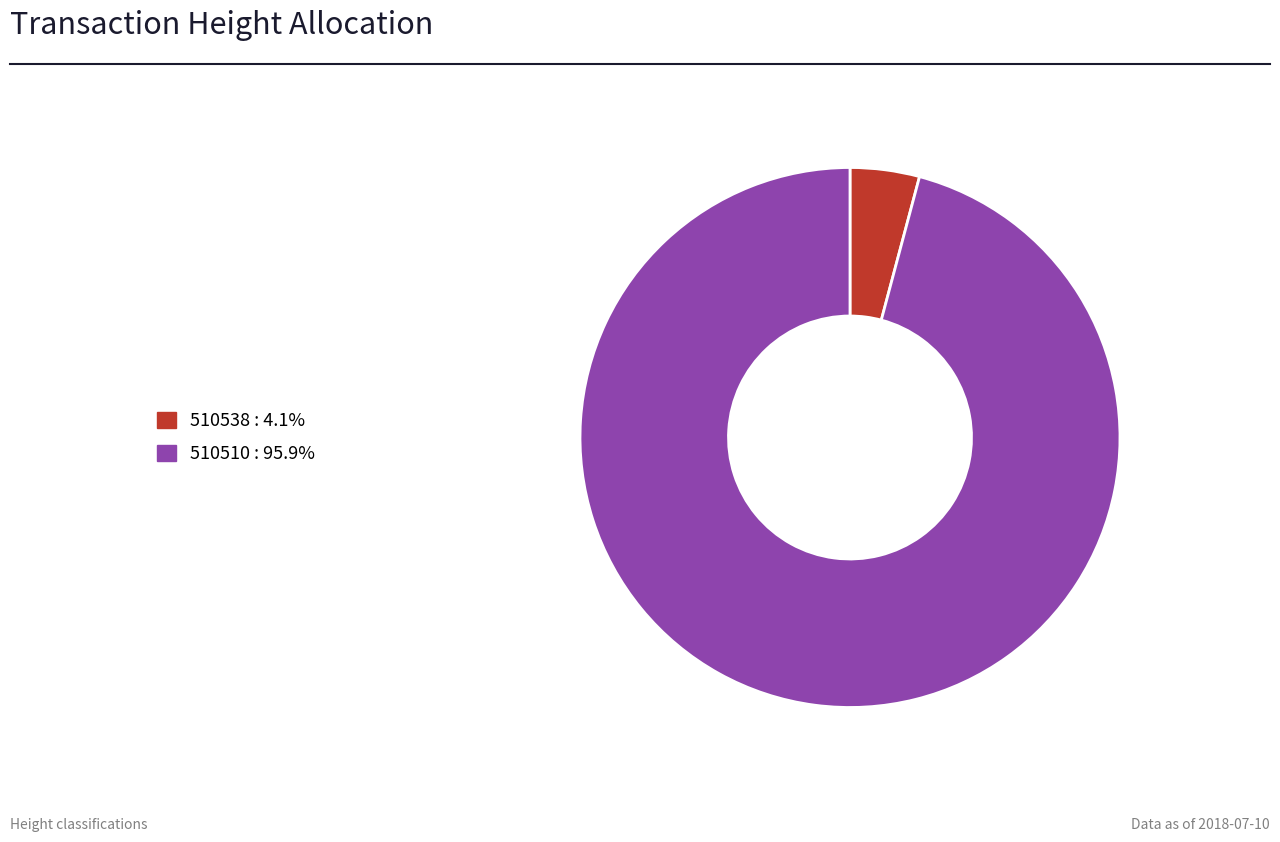

Rank the categories by value from highest to lowest.

510510, 510538